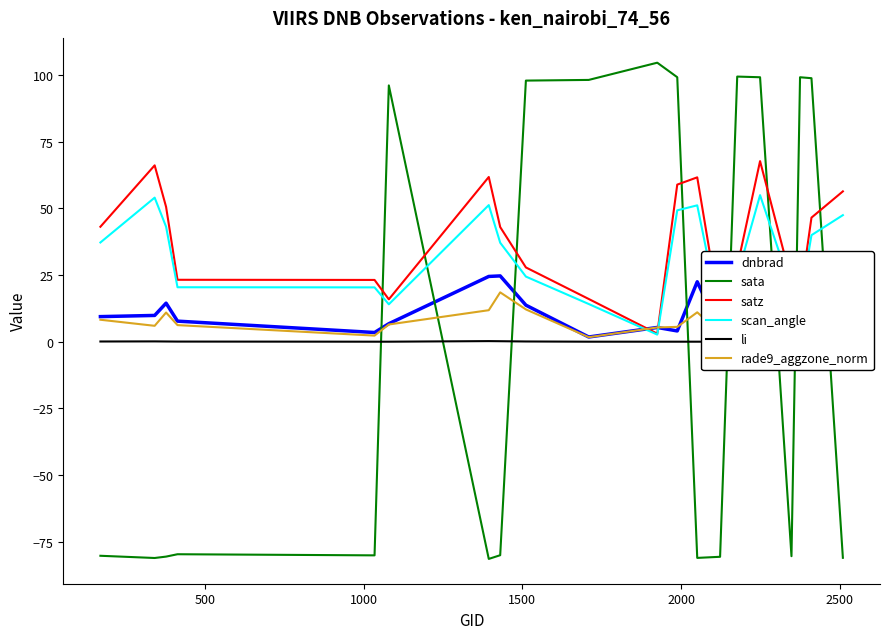

What is the maximum value shown in the chart?

104.6